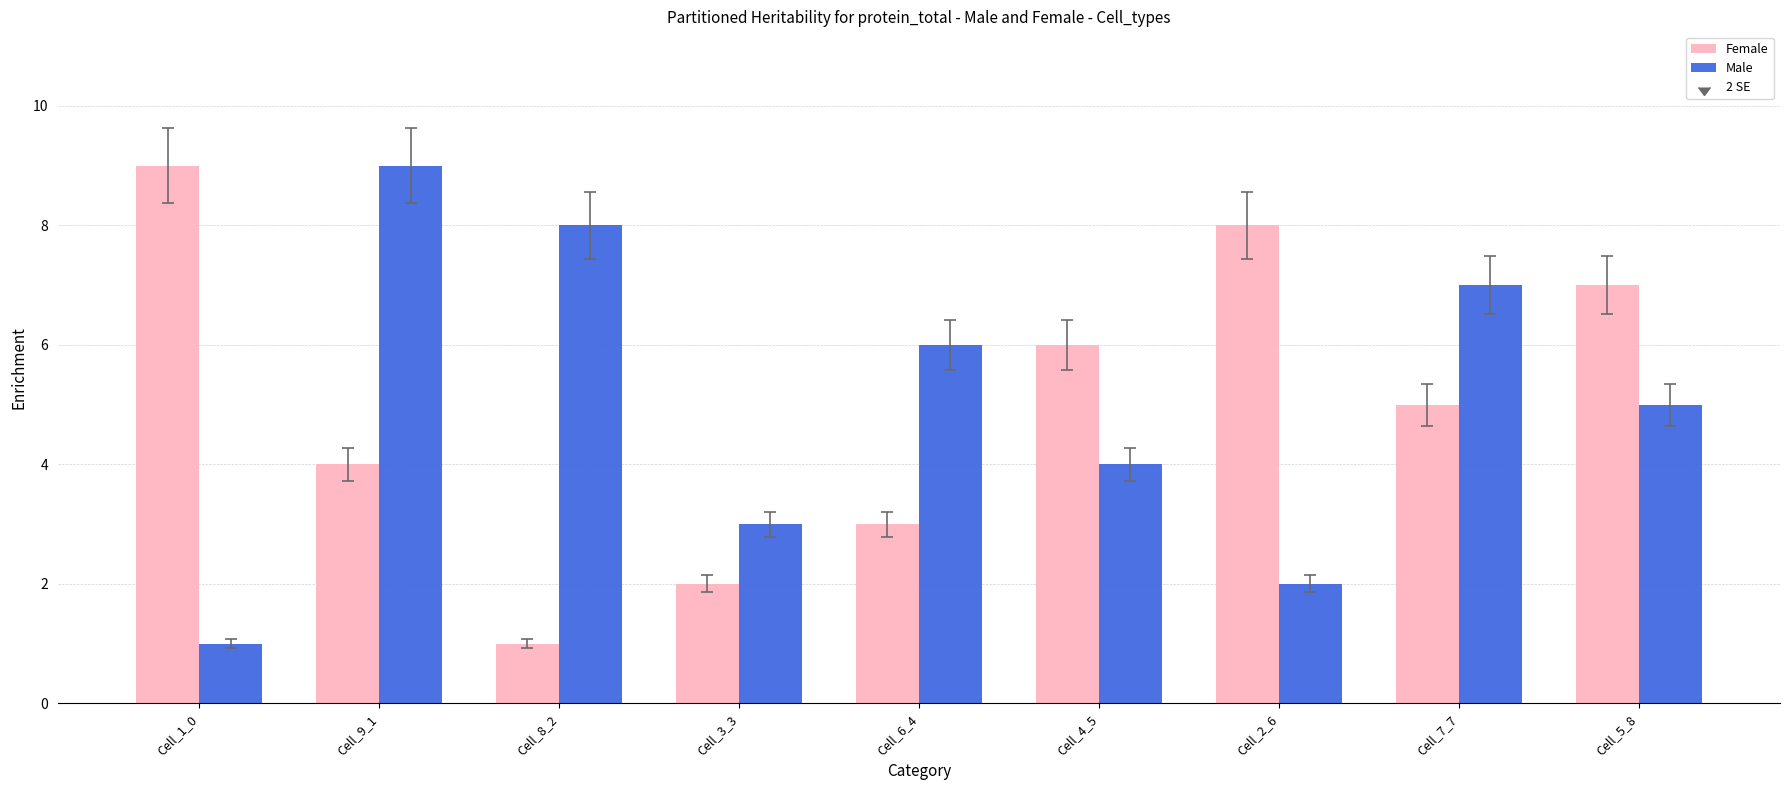

What is the sum of the Female values at Cell_9_1 and Cell_3_3?

6